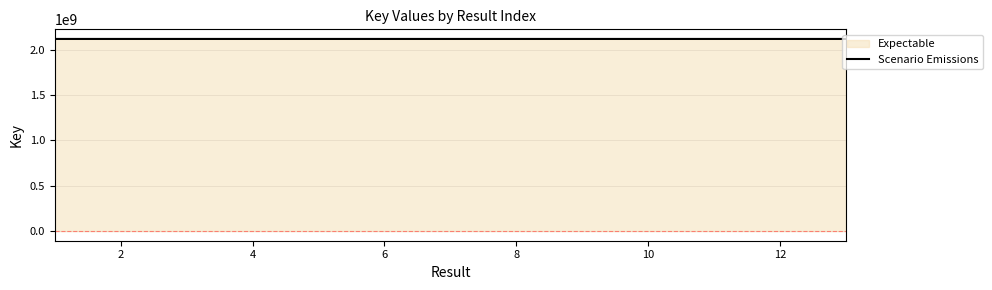

What is the greatest value displayed?

2117921402